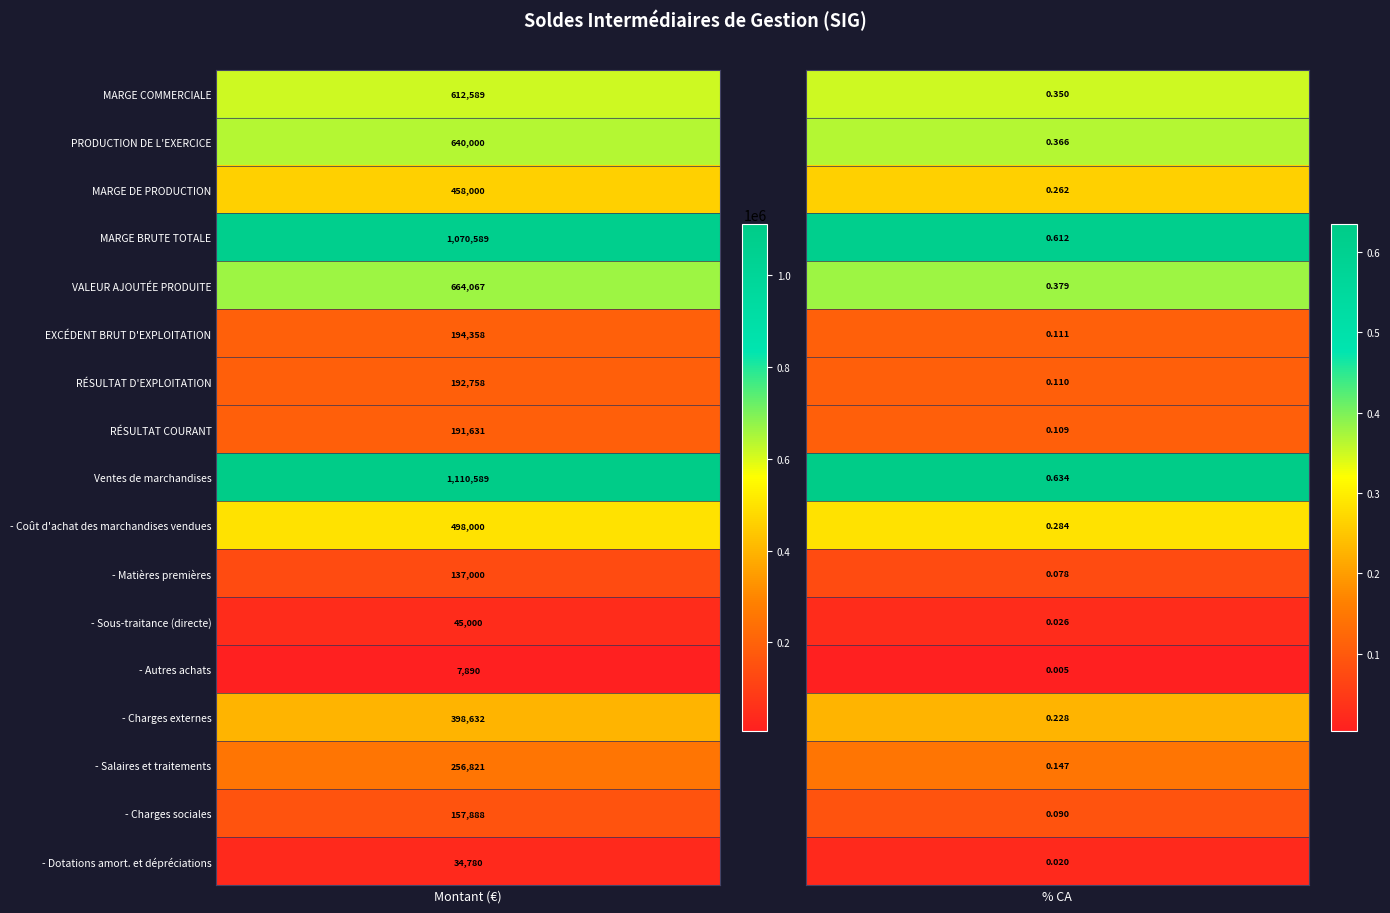

The MARGE COMMERCIALE series shows 0.6 at PRODUCTION DE L'EXERCICE. True or false?

False